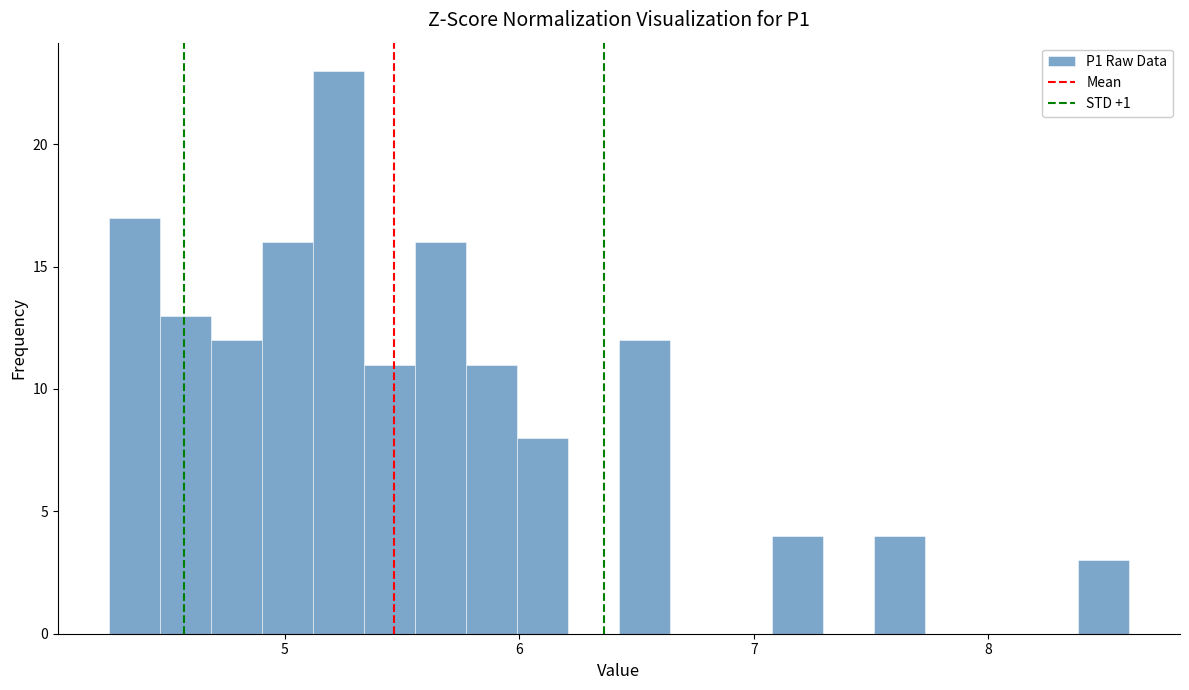

Read against the x-axis, roughly where is the centre of the tallest bar?

5.2